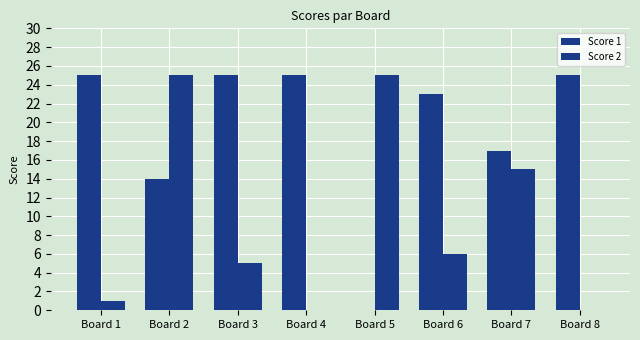

What is the total value across all series at Board 8?

25